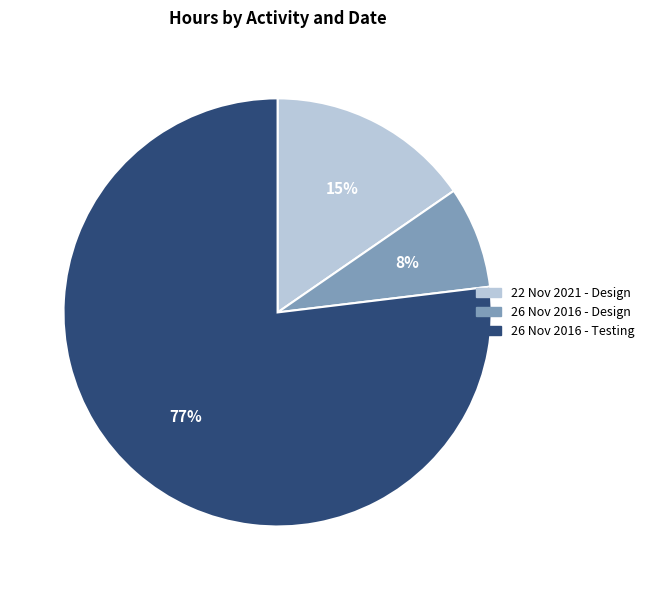

To the nearest percent, what is the difference between the largest and smallest slice percentages?

69%